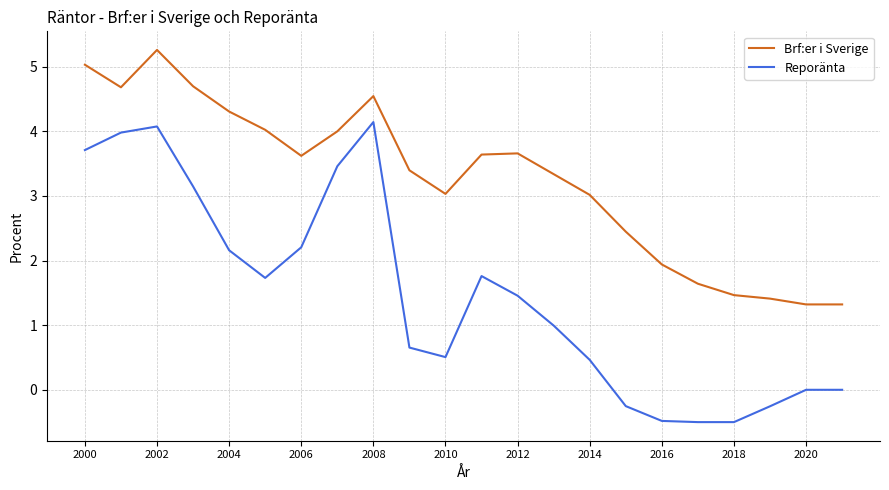

True or false: Brf:er i Sverige and Reporänta cross at least once.

False